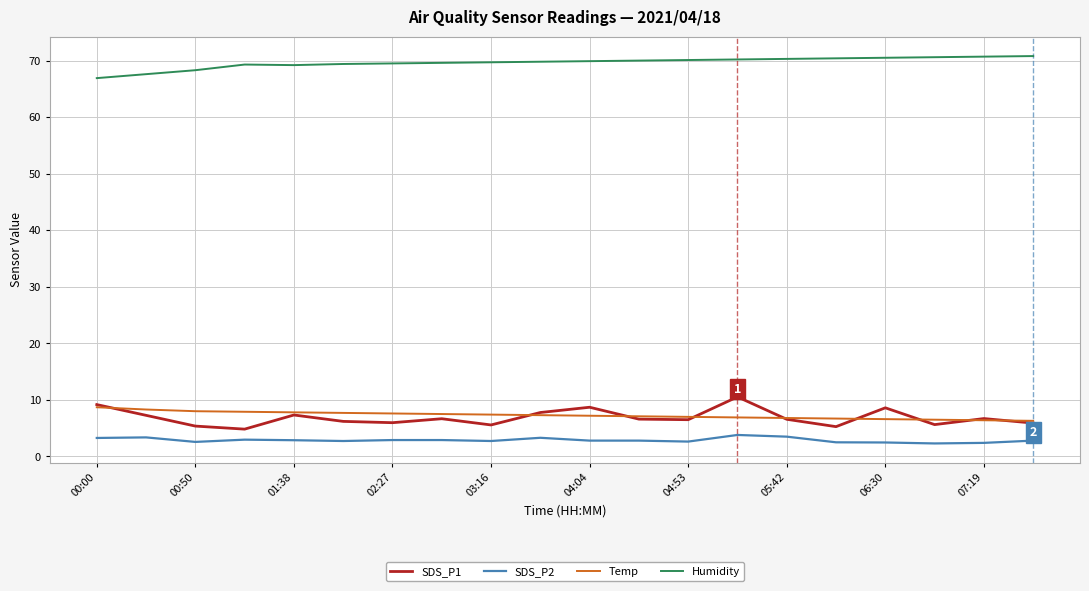

Which series has the largest total across all categories?

Humidity